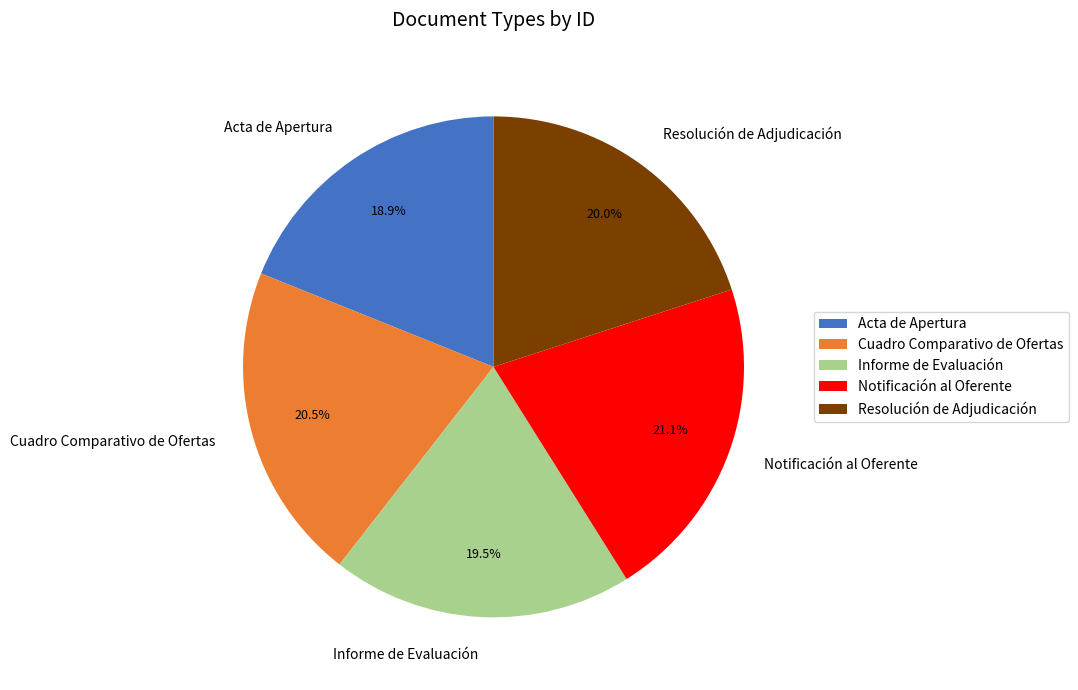

Which slice is the smallest?

Acta de Apertura